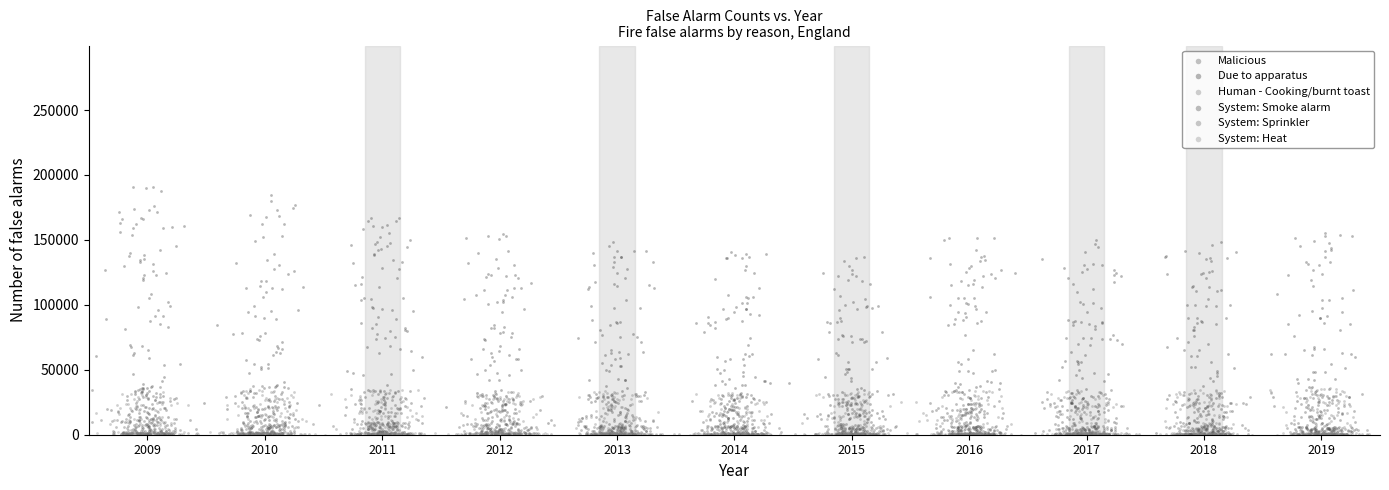

What are all the series names shown in the legend?

Malicious, Due to apparatus, Human - Cooking/burnt toast, System: Smoke alarm, System: Sprinkler, System: Heat